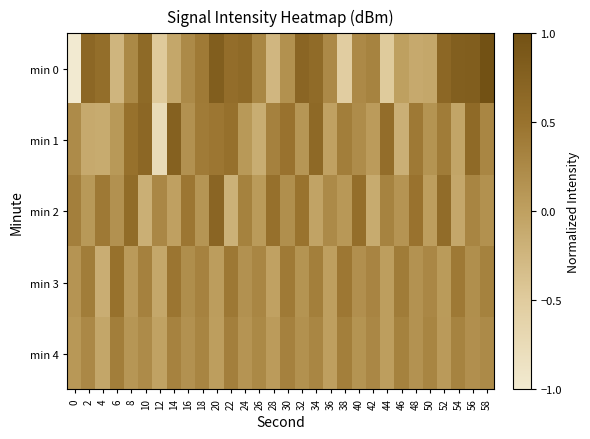

Rank the series at 26 from highest to lowest value.

min 3, min 0, min 4, min 2, min 1